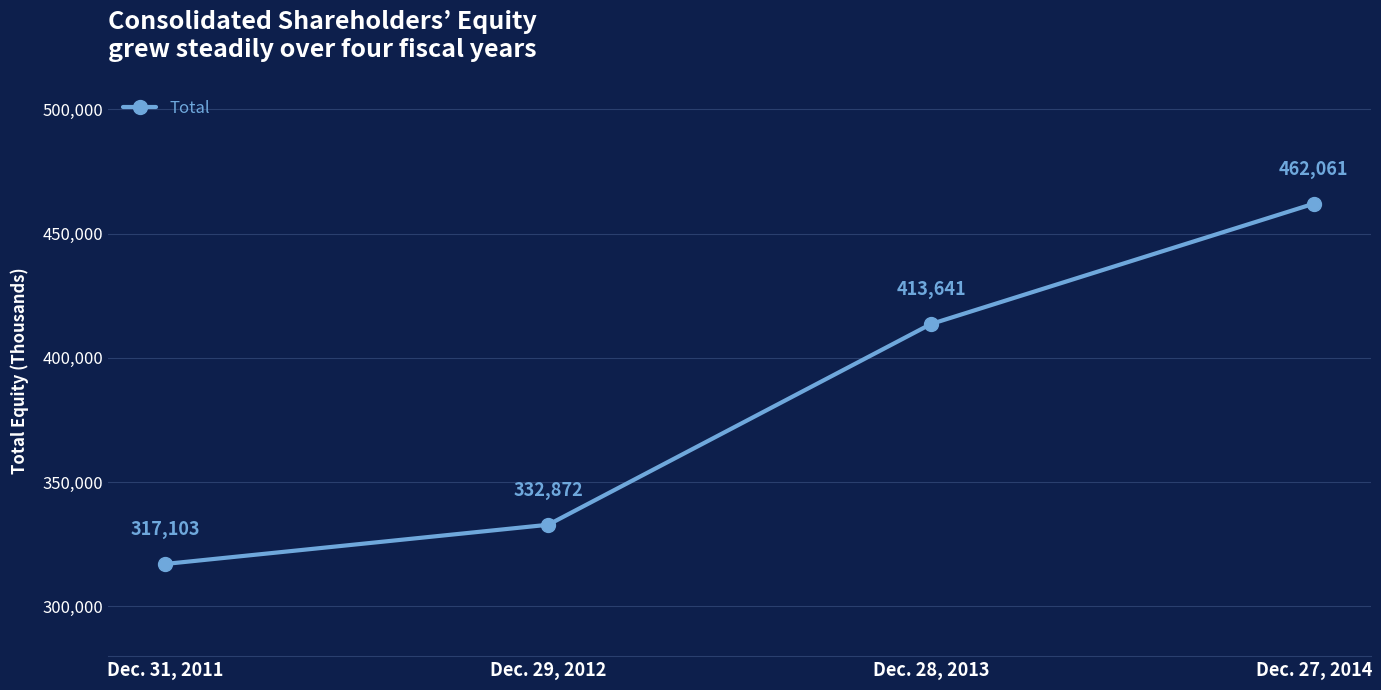

Reading right to left, what are all the values shown in this chart?

462061	413641	332872	317103